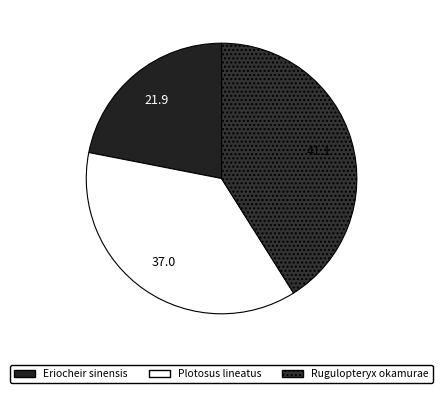

How many slices are in this pie chart?

3